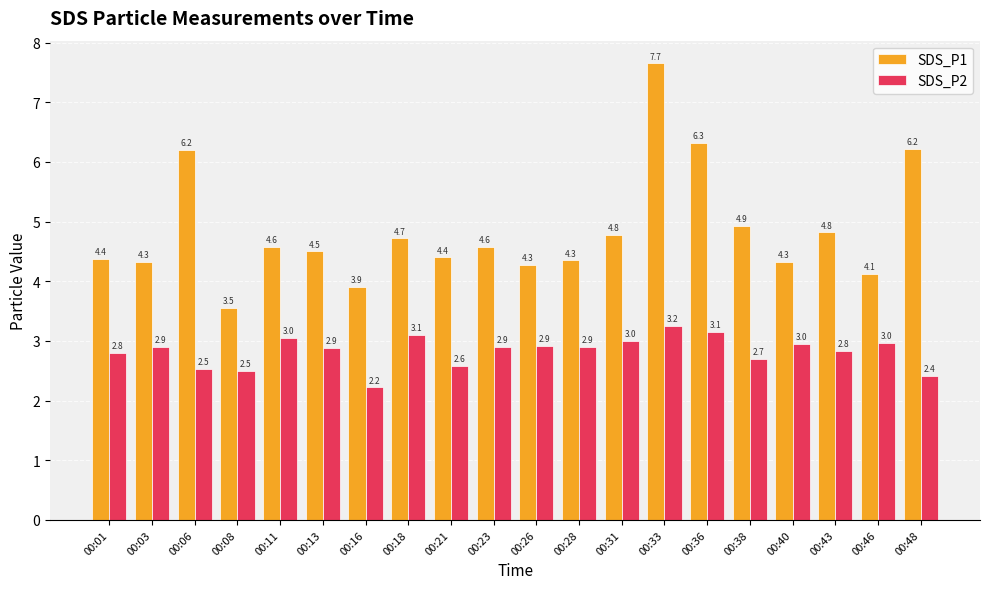

What are all the series names shown in the legend?

SDS_P1, SDS_P2